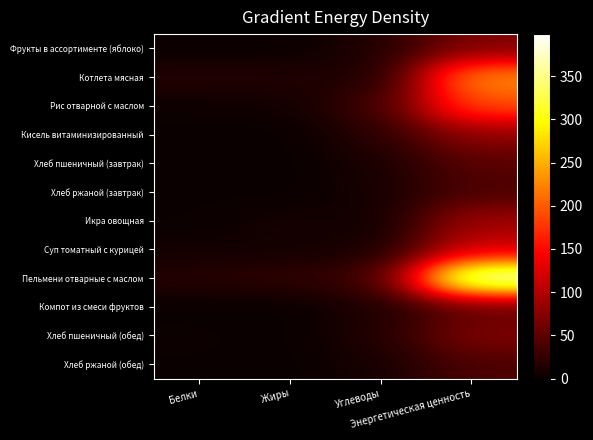

Which series has the largest range (max minus min)?

Пельмени отварные с маслом